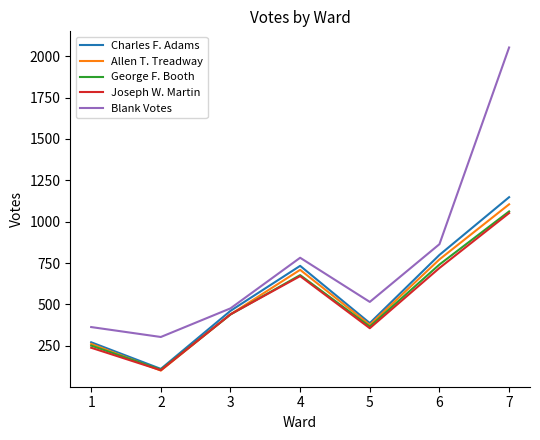

True or false: George F. Booth has more than 1 points higher than both neighbors.

False